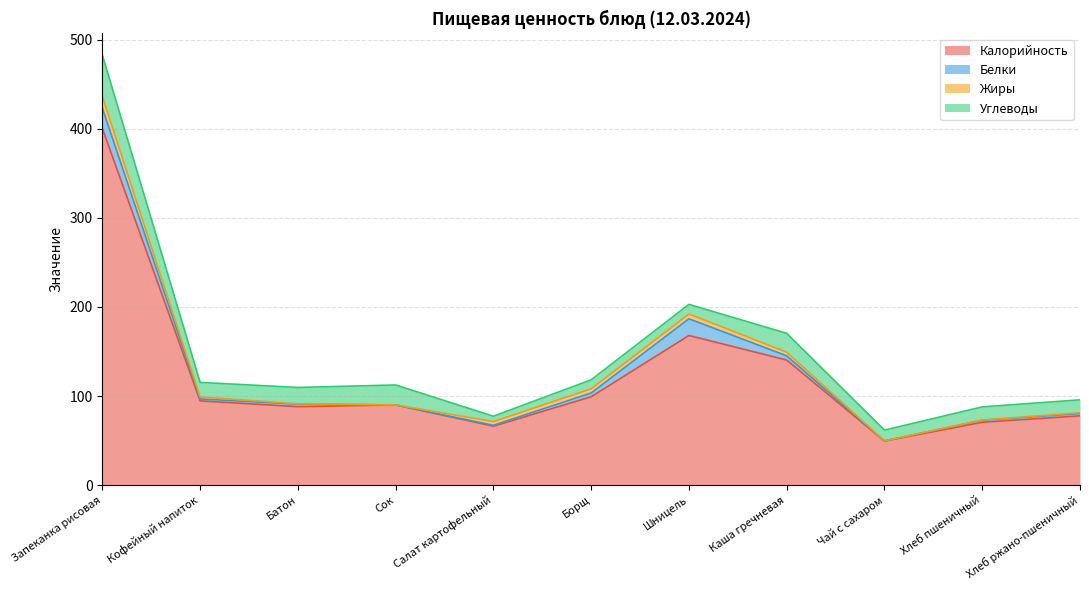

What is the total value across all series at Каша гречневая?

170.4